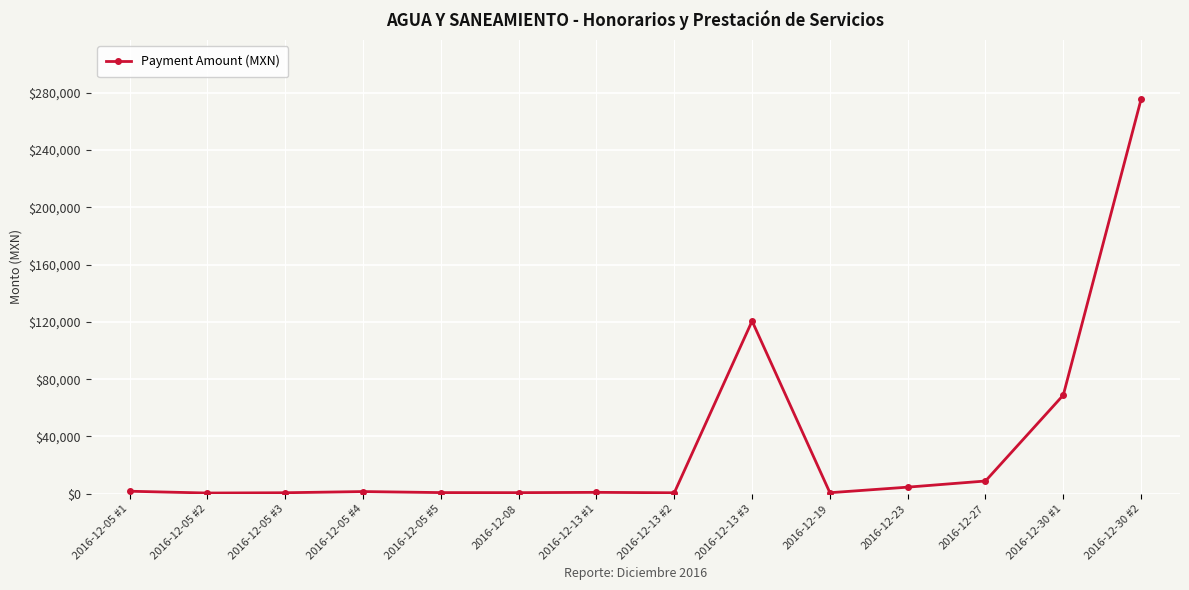

At which label does the data first exceed 1520?

2016-12-05 #1